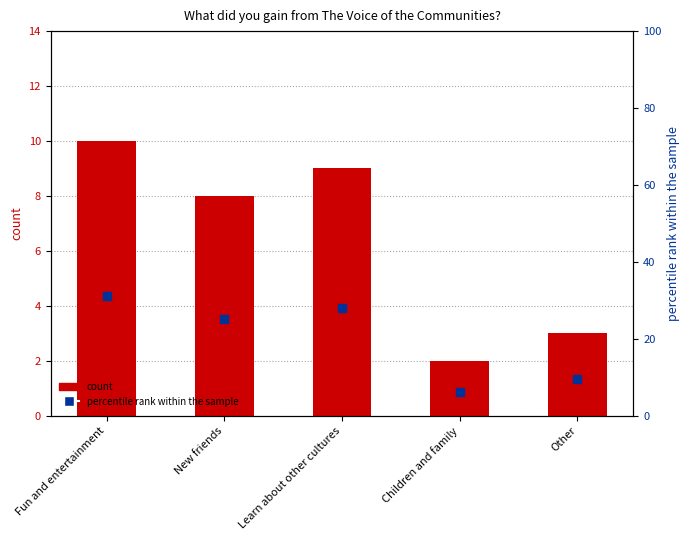

At which category is the sum across all series the highest?

Fun and entertainment